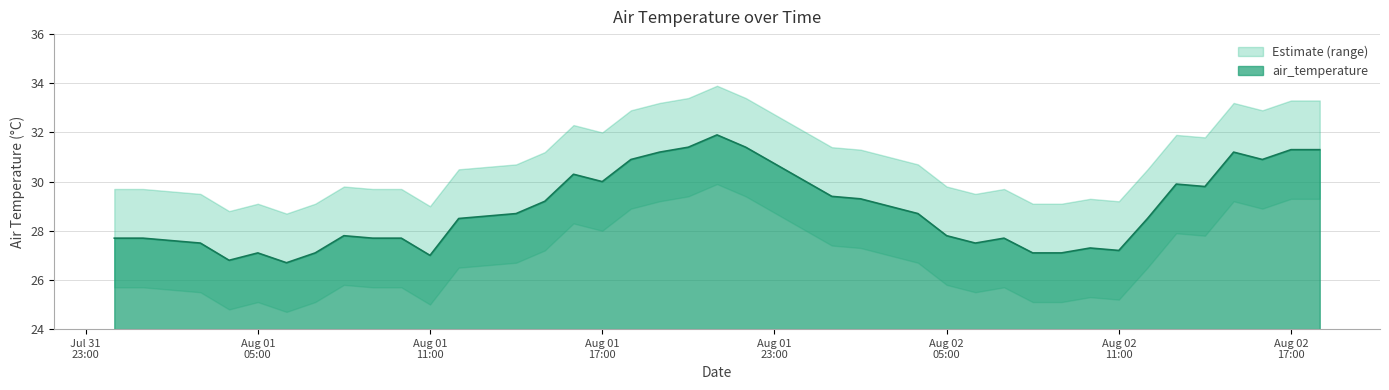

Where is air_temperature_upper nearest to the value 31?

2012-08-02T03:00:00Z